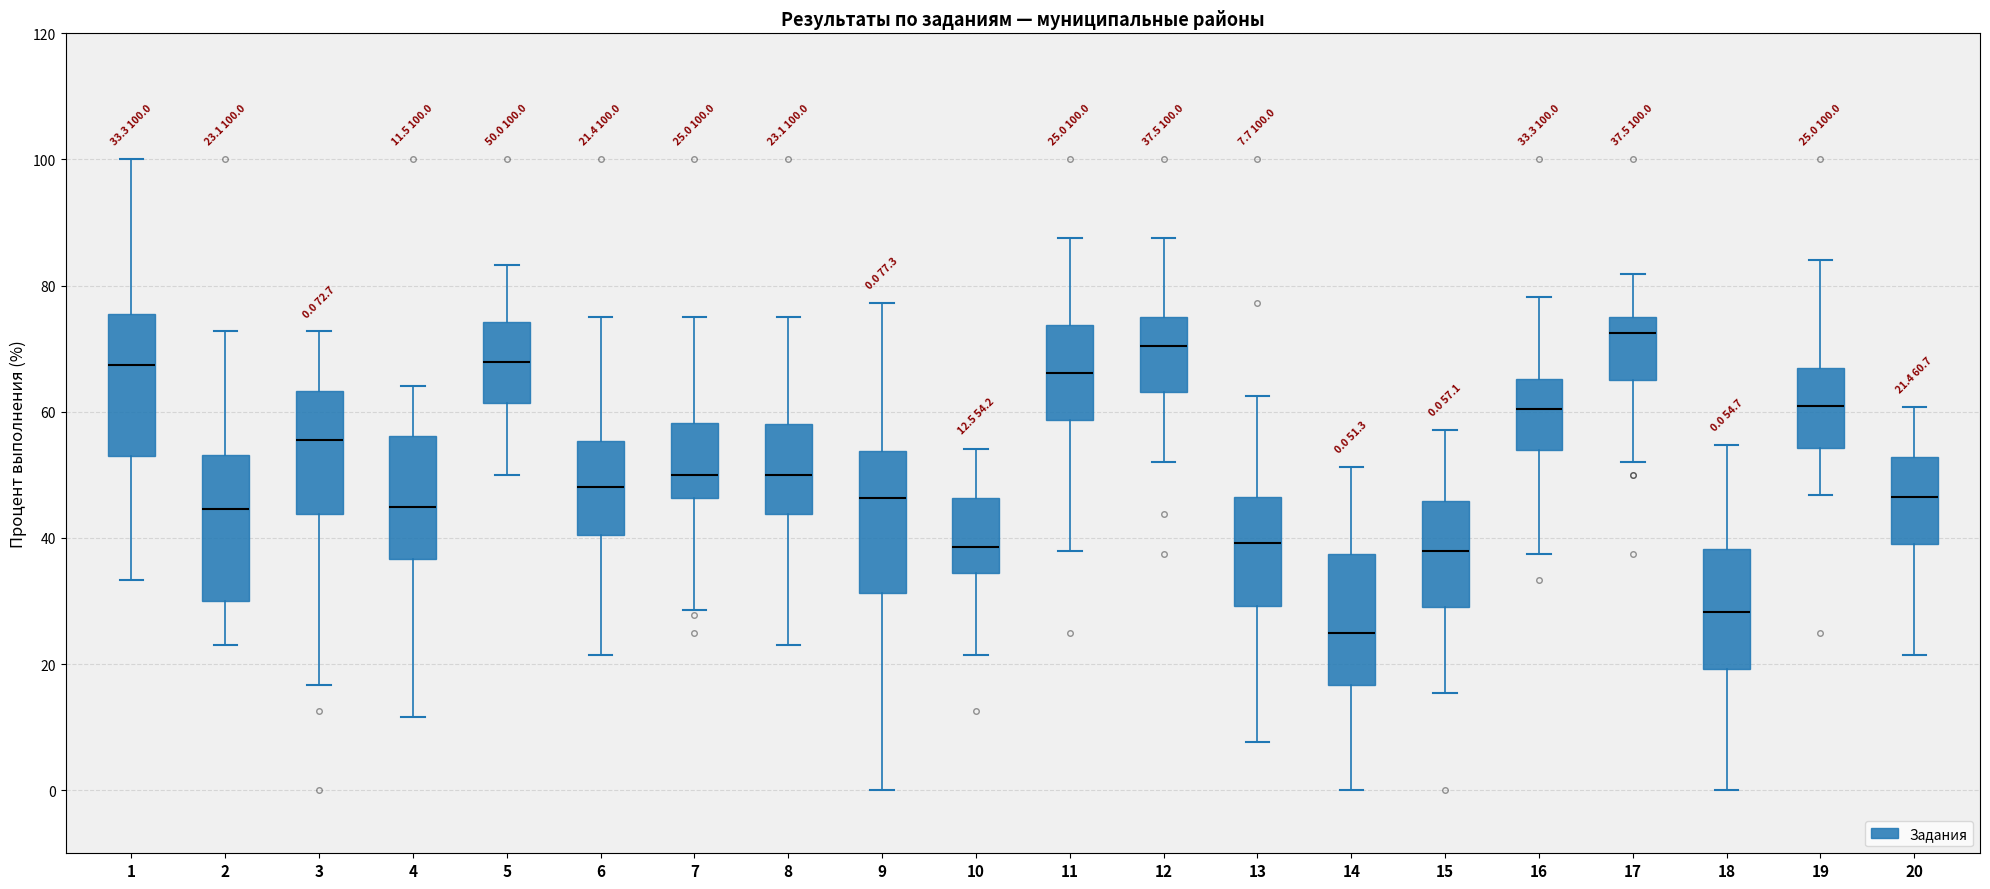

Which box has the lowest median line?

14